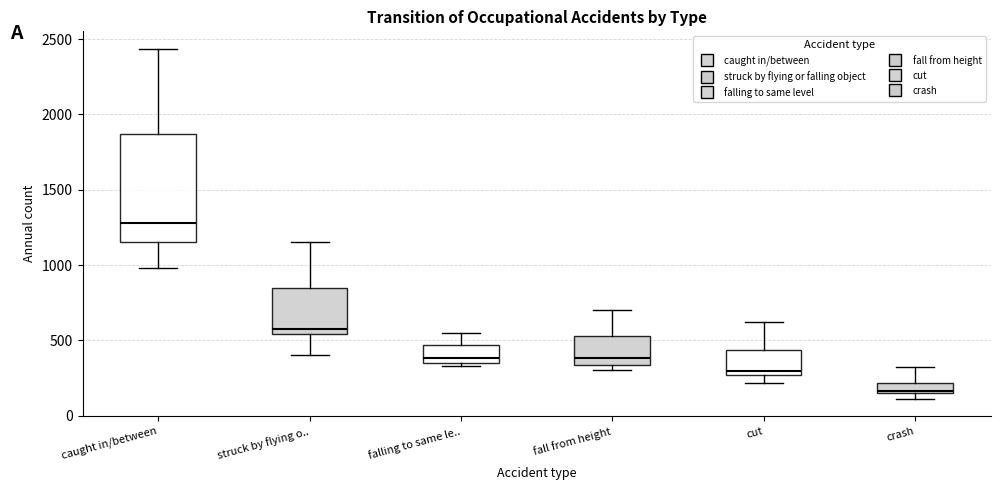

Where does the lower whisker of the box for cut end on the y-axis? The values are not printed on the chart, so give them approximately, as read against the axis.

200